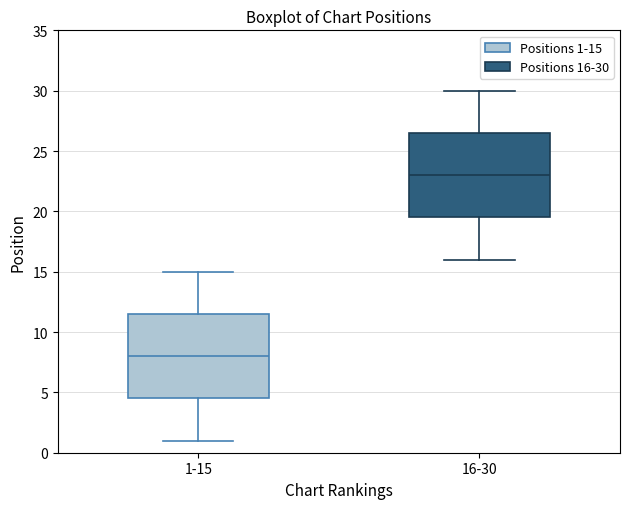

Reading left to right, read every box against the y-axis: the position of its median line, the range the box covers, and the ends of its whiskers. The values are not printed on the chart, so give them approximately, as read against the axis.

1-15: median 8.0, box 4.5 to 11.5, whiskers 1.0 to 15.0
16-30: median 23.0, box 19.5 to 26.5, whiskers 16.0 to 30.0